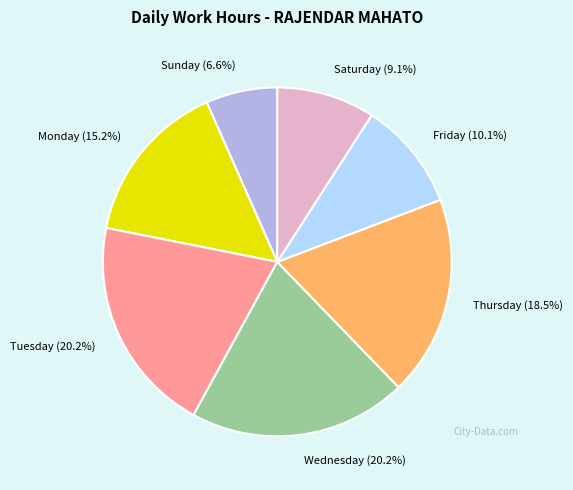

What percentage is NOT represented by Monday (15.2%)?

84.8%